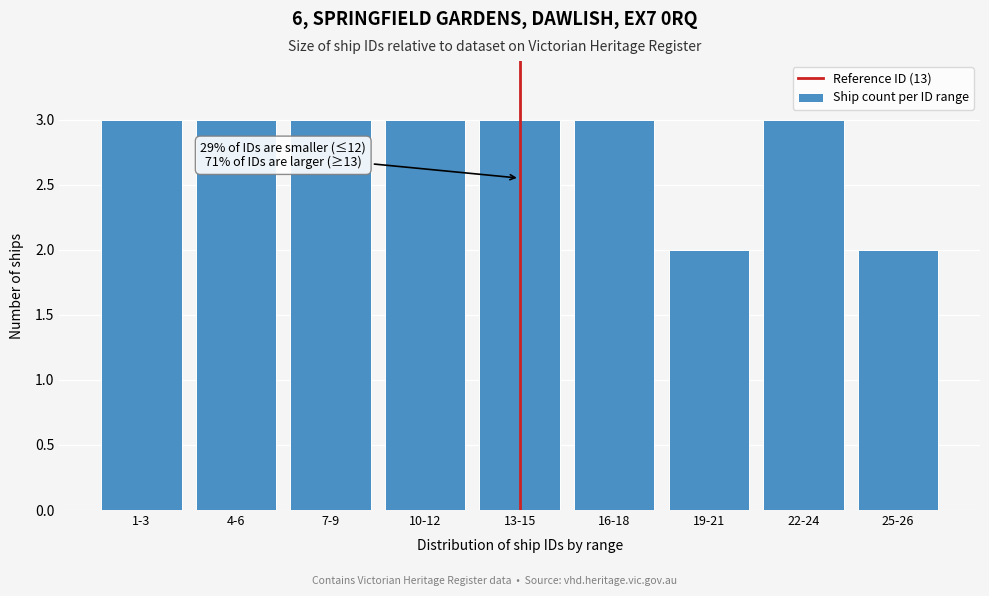

Reading right to left, extract all data points from this chart.

2	3	2	3	3	3	3	3	3